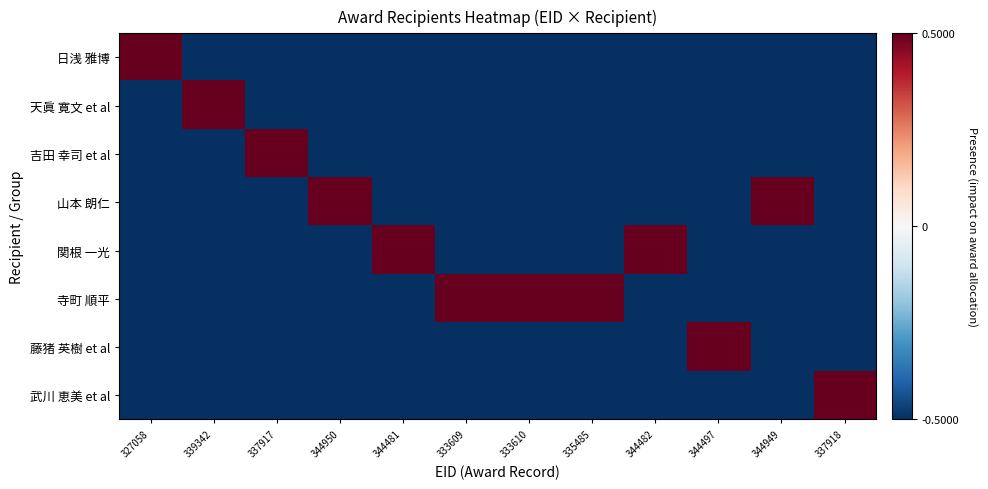

At how many categories does at least one series exceed 0?

12